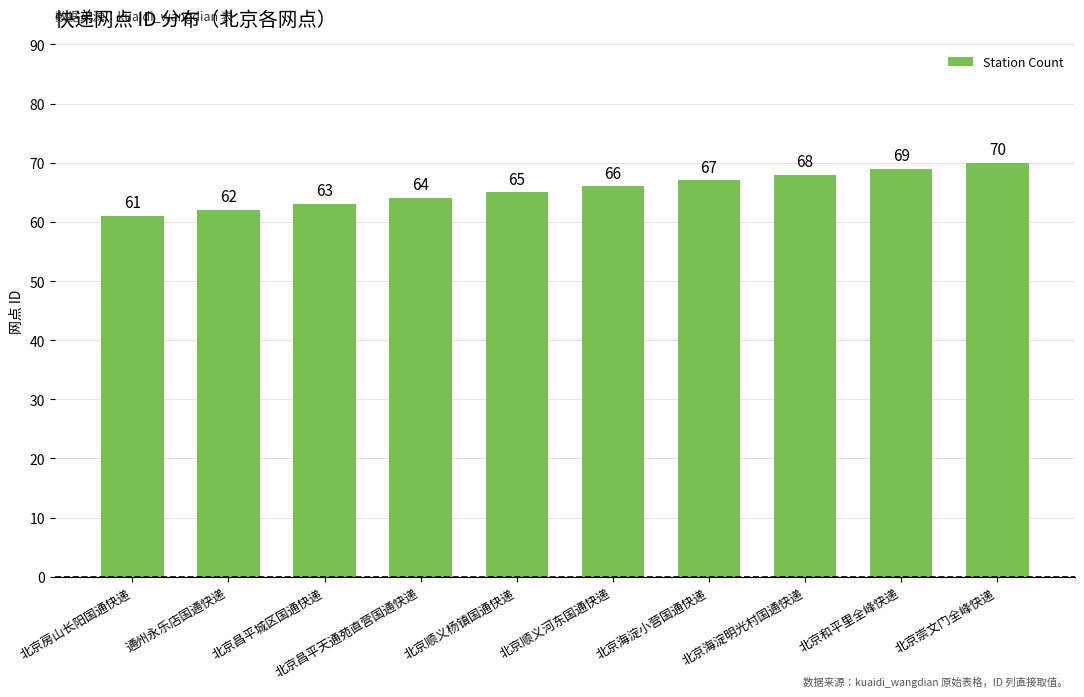

Reading left to right, transcribe all the data shown in this chart.

61	62	63	64	65	66	67	68	69	70